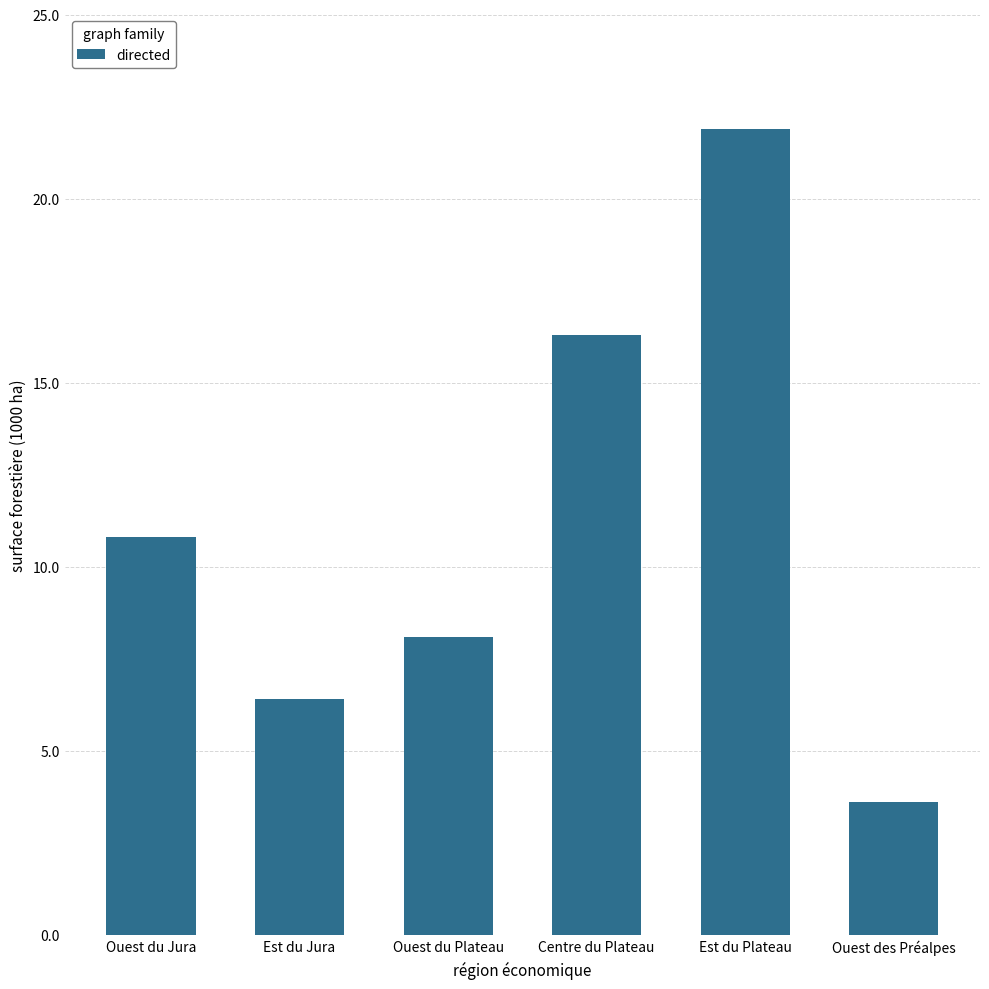

What is the label of the 3rd bar from the right?

Centre du Plateau